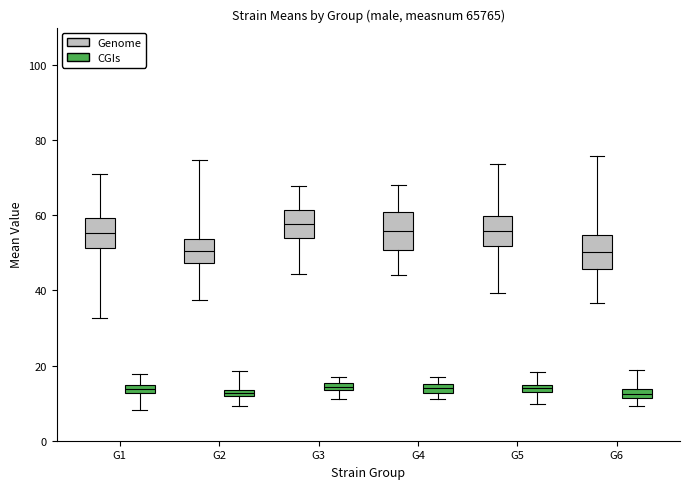

Where does the upper whisker of the box for G1 (CGIs) end on the y-axis? The values are not printed on the chart, so give them approximately, as read against the axis.

18